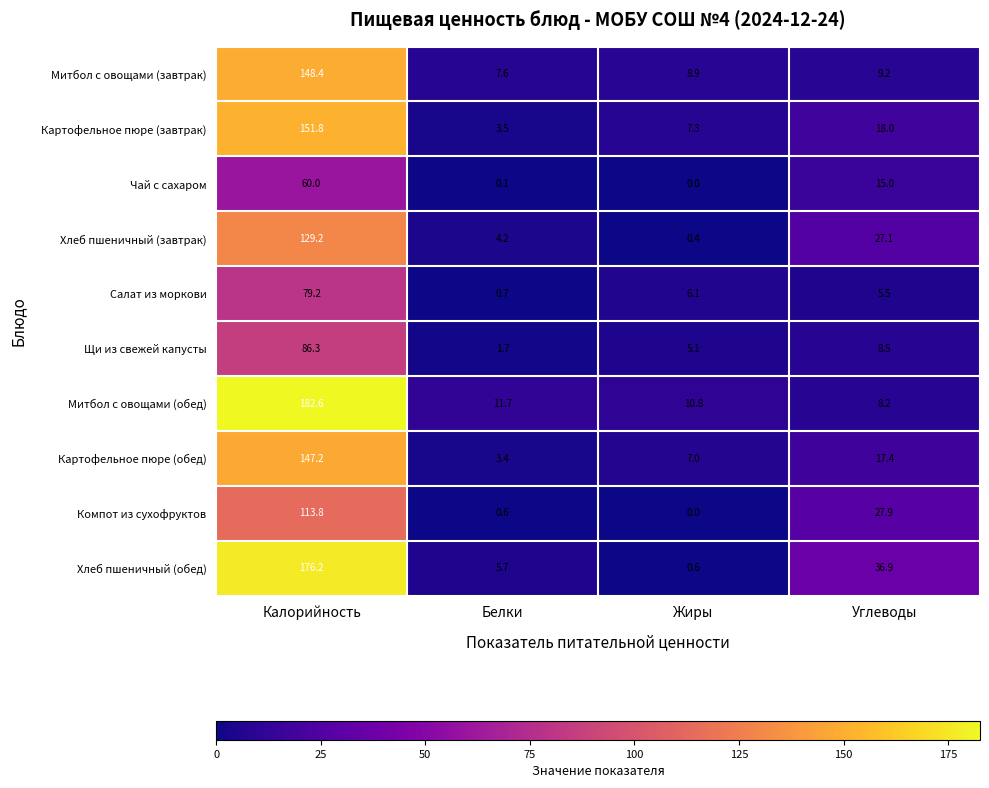

The Хлеб пшеничный (обед) series shows 176.2 at Калорийность. True or false?

True